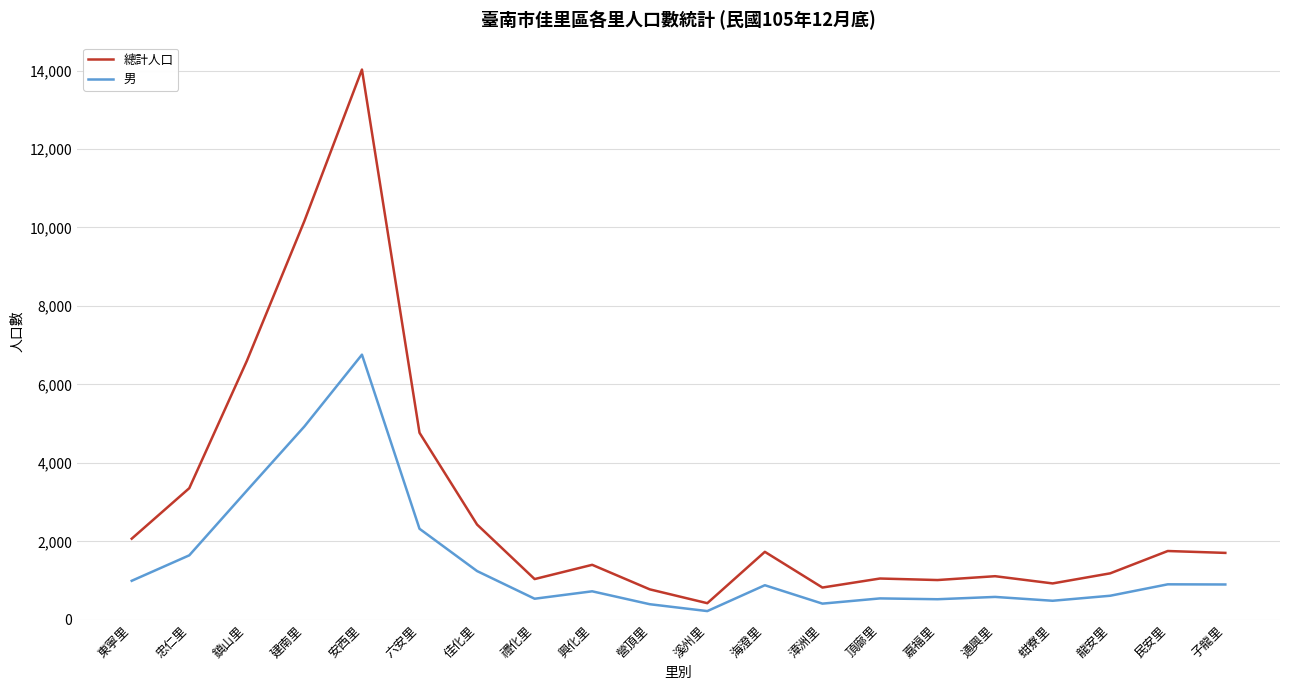

Which series has the widest spread of values?

總計人口